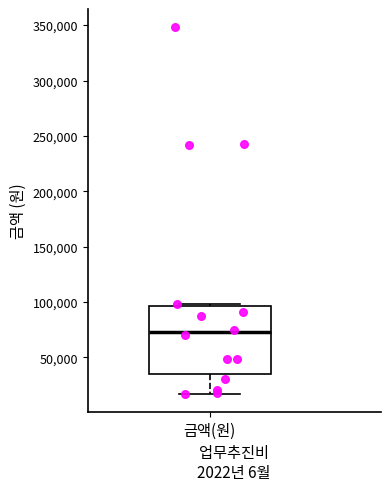

Read this box plot against the y-axis: the position of the median line, the range covered by the box, and the ends of both whiskers. The values are not printed on the chart, so give them approximately, as read against the axis.

median 75000, box 35000 to 95000, whiskers 15000 to 100000